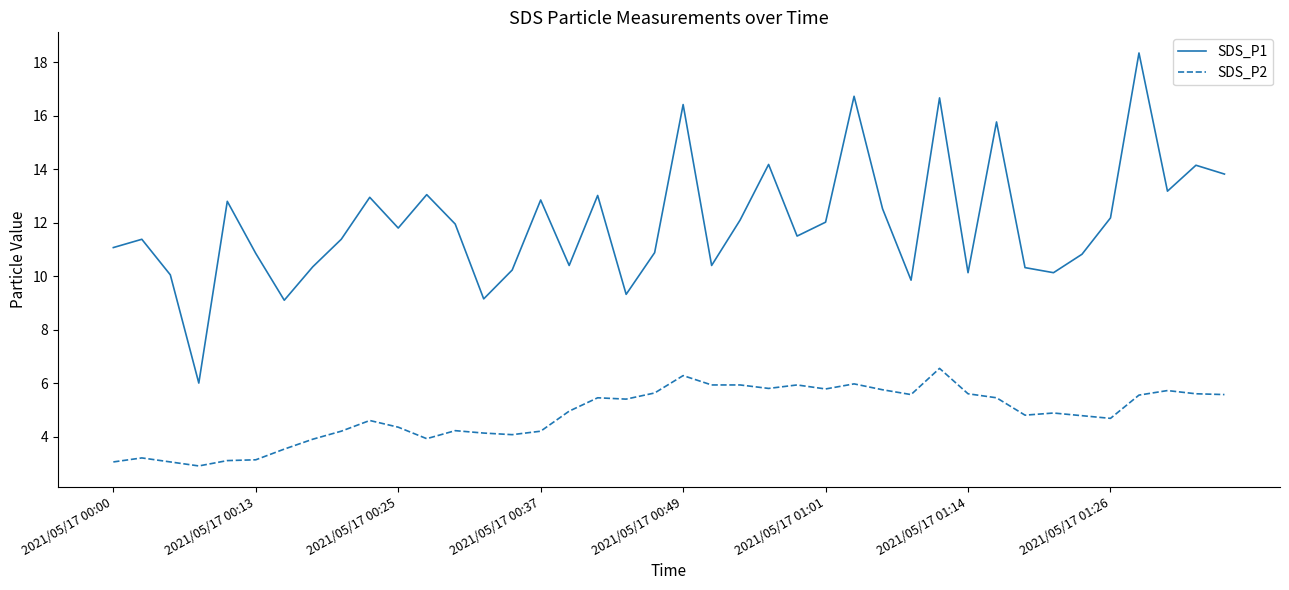

True or false: SDS_P2 and SDS_P1 intersect in this chart.

False